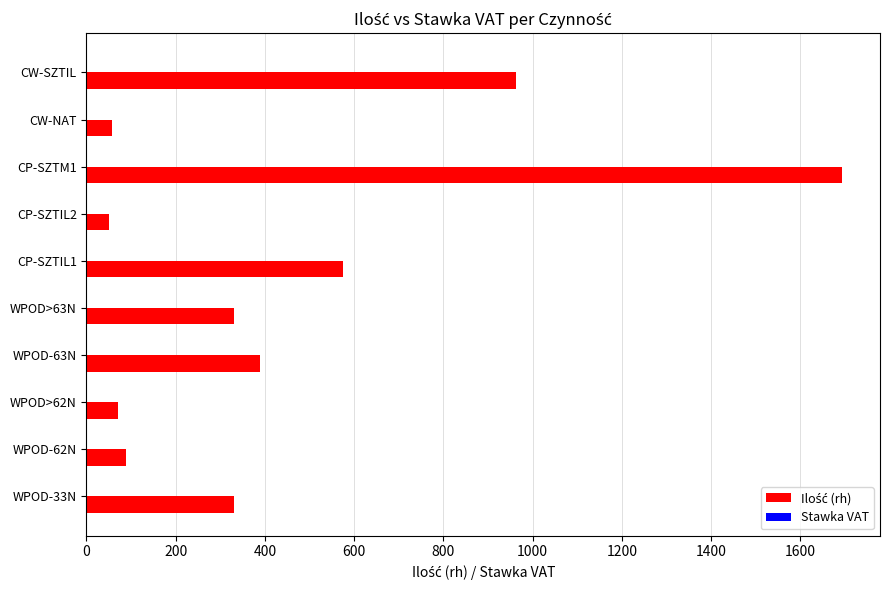

At which category is the sum across all series the highest?

CP-SZTM1